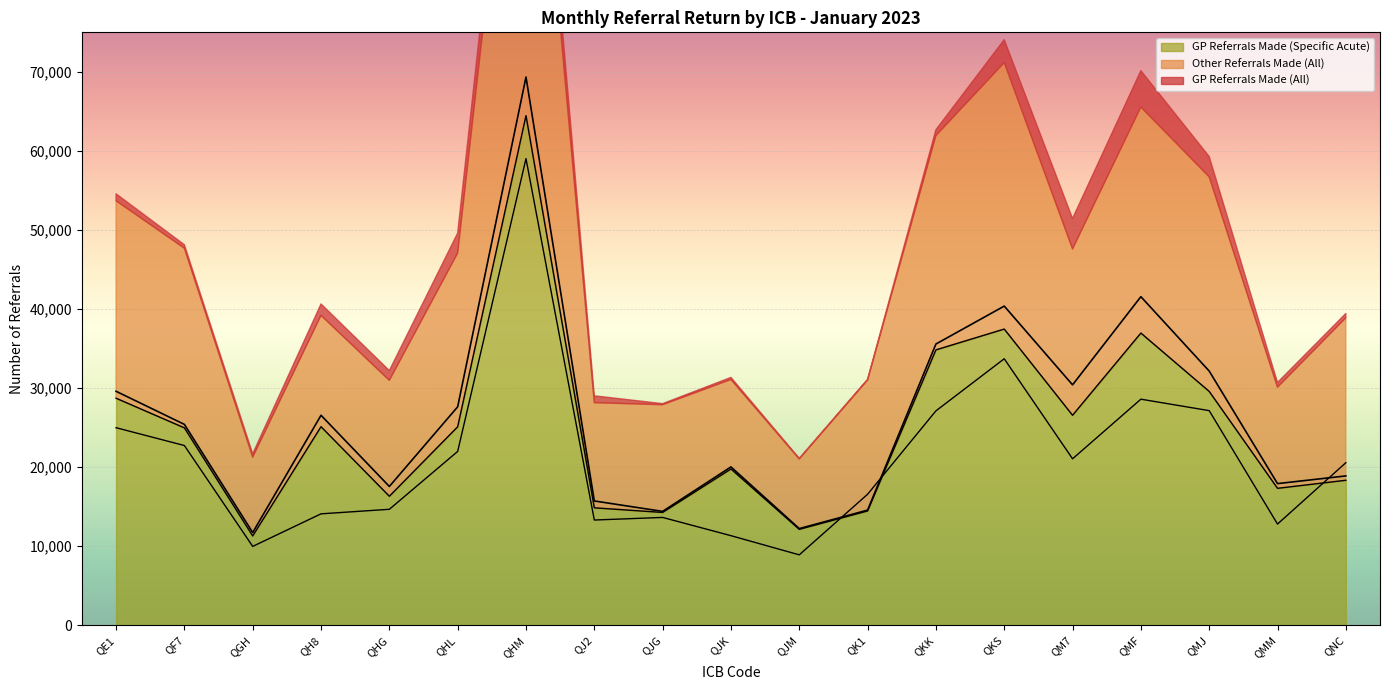

What is the smallest value displayed?

8897